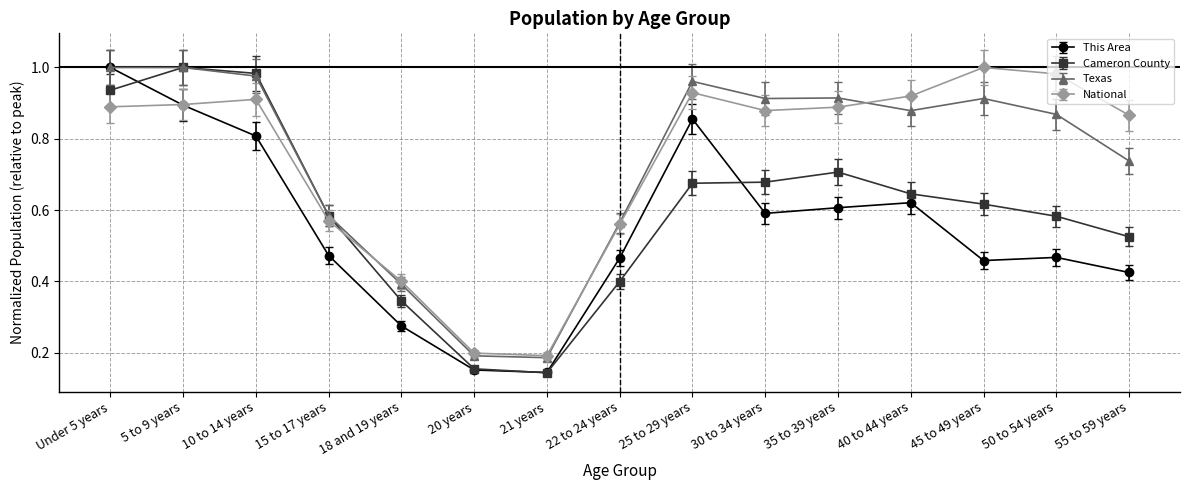

True or false: Texas has a value of 0.2 at 21 years.

True